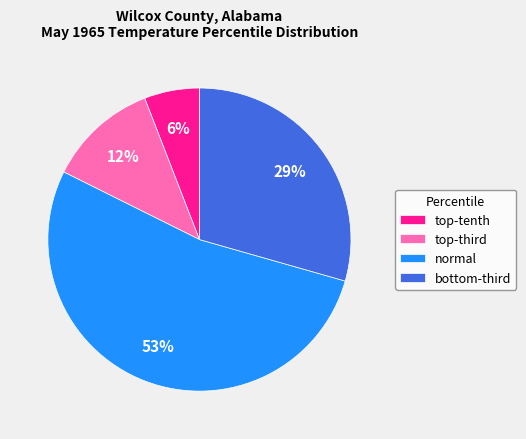

To the nearest percent, what is the average slice percentage?

25%